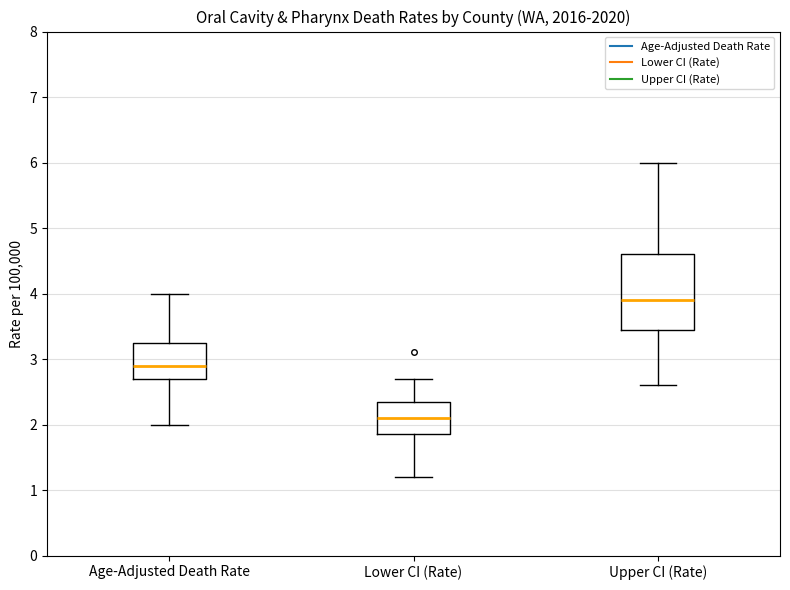

Where does the lower whisker of the box for Lower CI (Rate) end on the y-axis? The values are not printed on the chart, so give them approximately, as read against the axis.

1.2